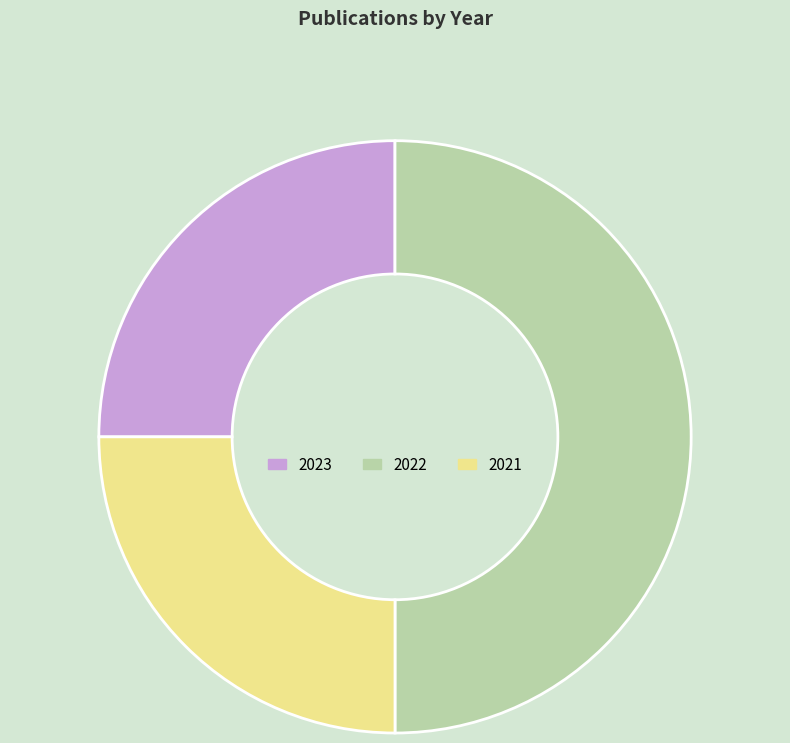

Do 2021 and 2022 together represent more than half of the pie?

Yes